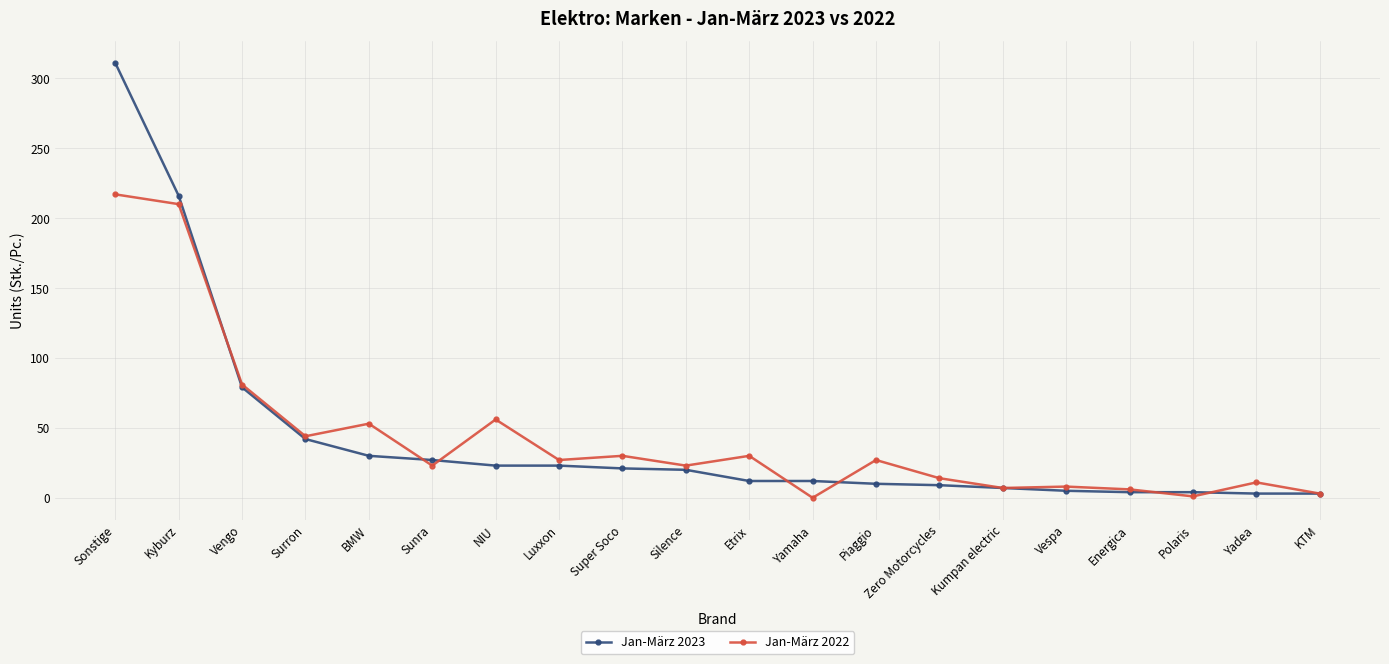

What is the difference between the Jan-März 2023 values at KTM and Sonstige?

308